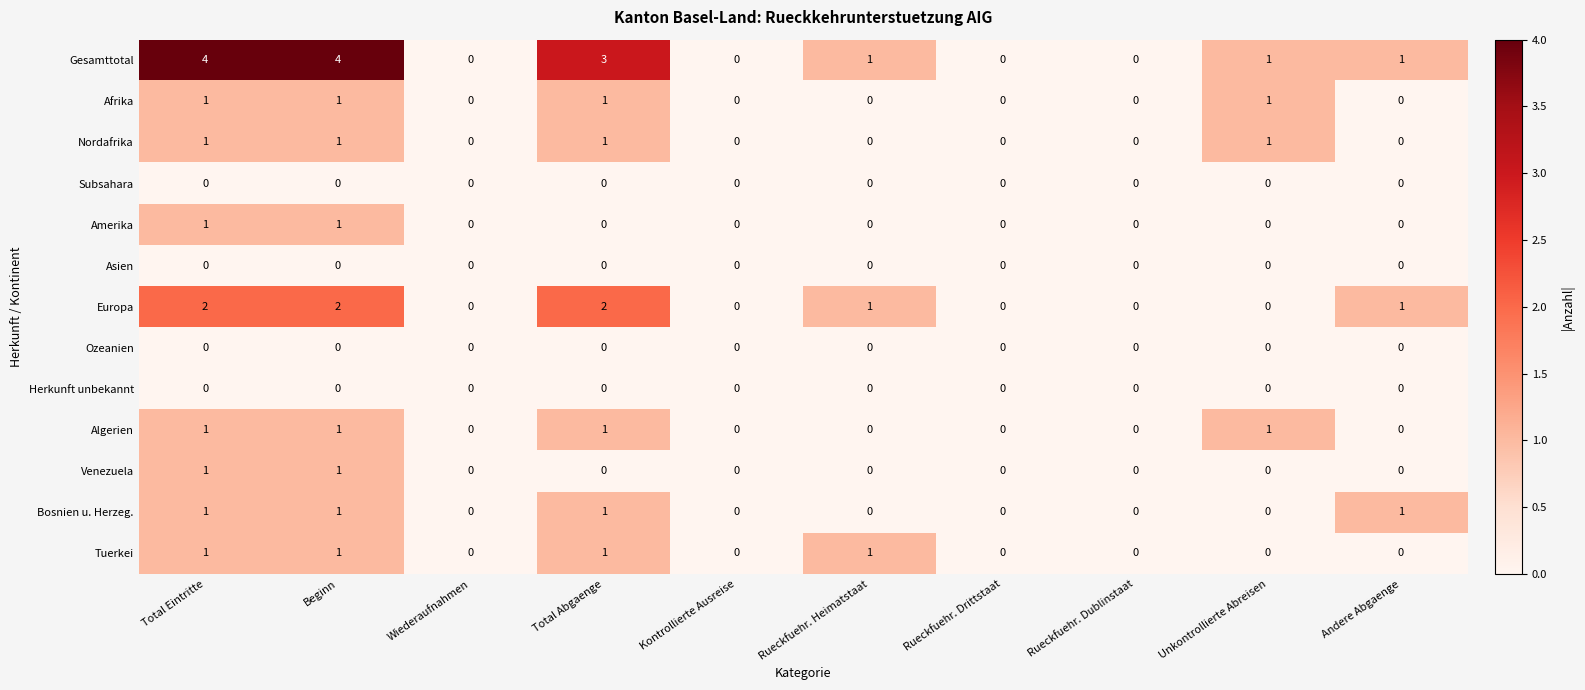

True or false: Bosnien u. Herzeg. has a value of 1 at Rueckfuehr. Dublinstaat.

False